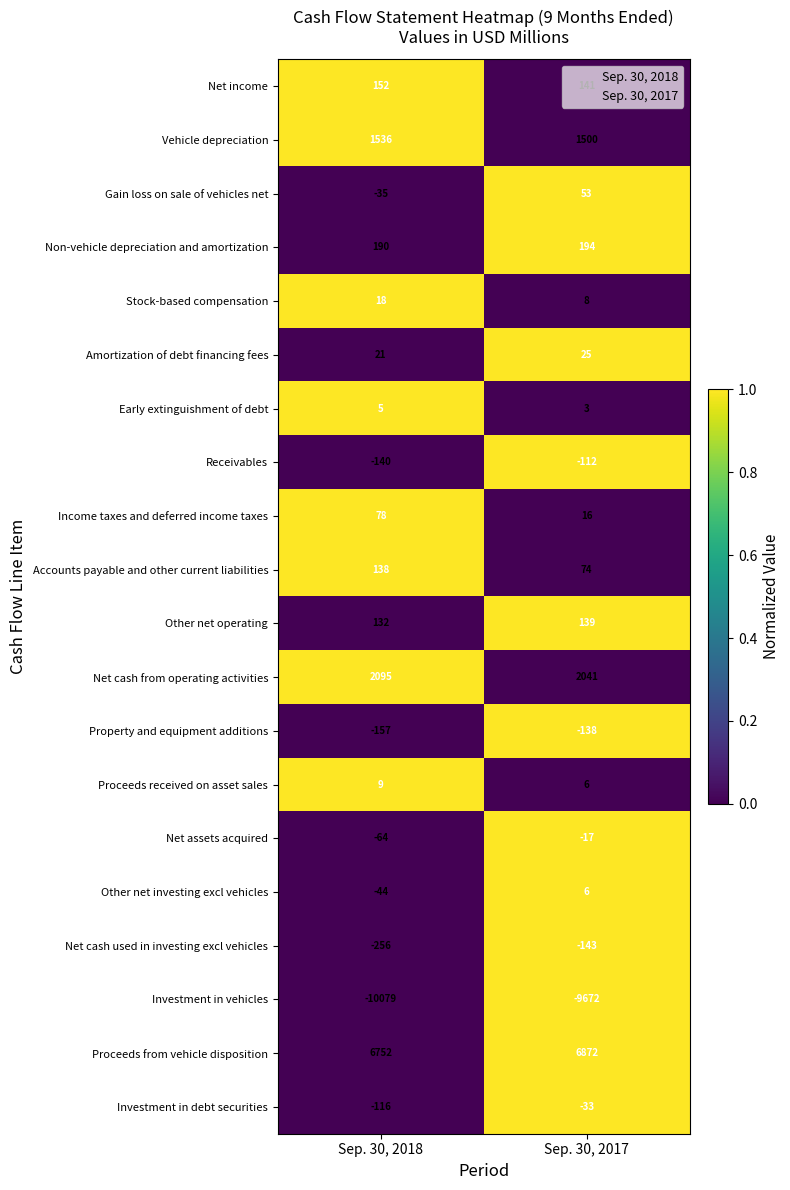

What is the difference between the Amortization of debt financing fees values at Sep. 30, 2017 and Sep. 30, 2018?

4